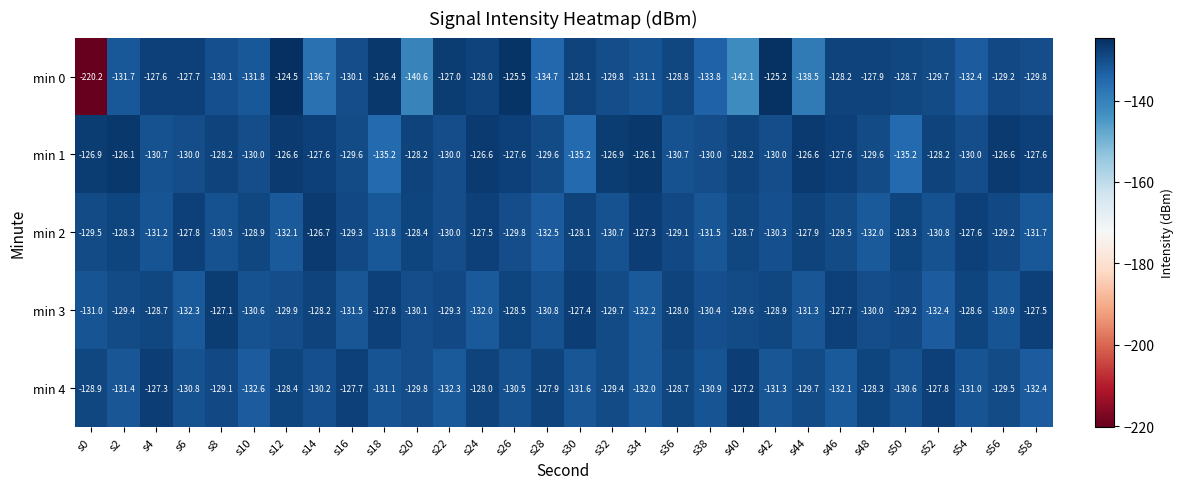

Which category has the lowest value in the min 3 series?

s52